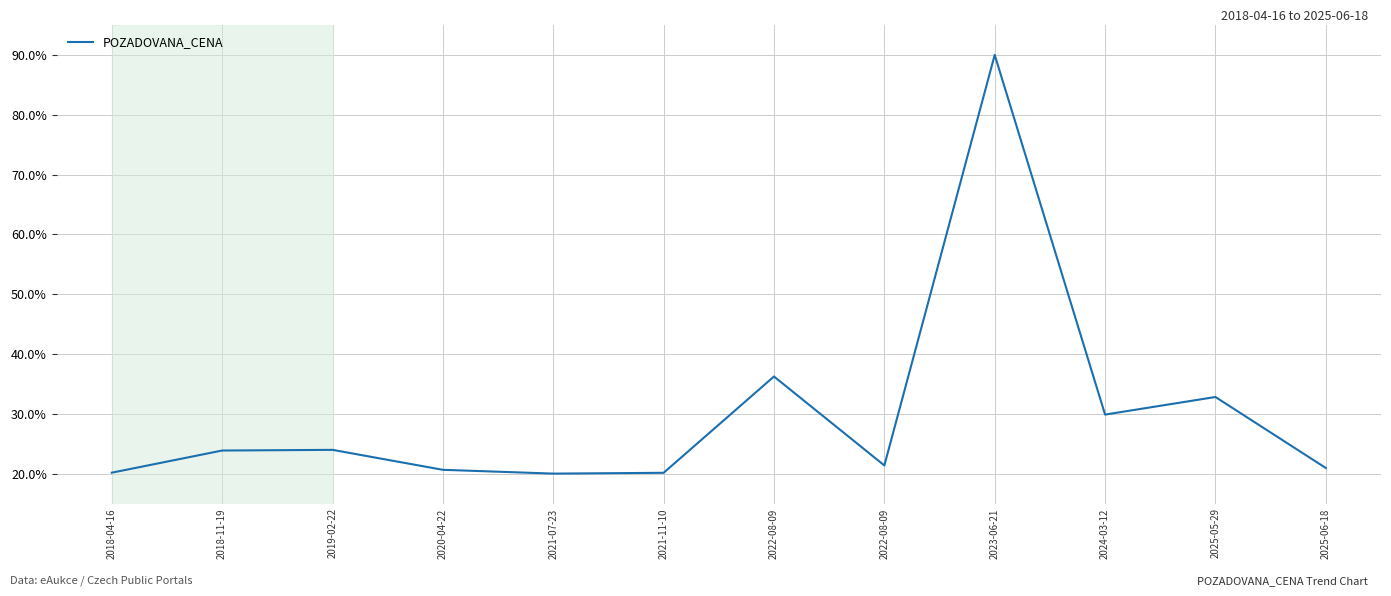

What is the value of the 11th point from the left?

32.8